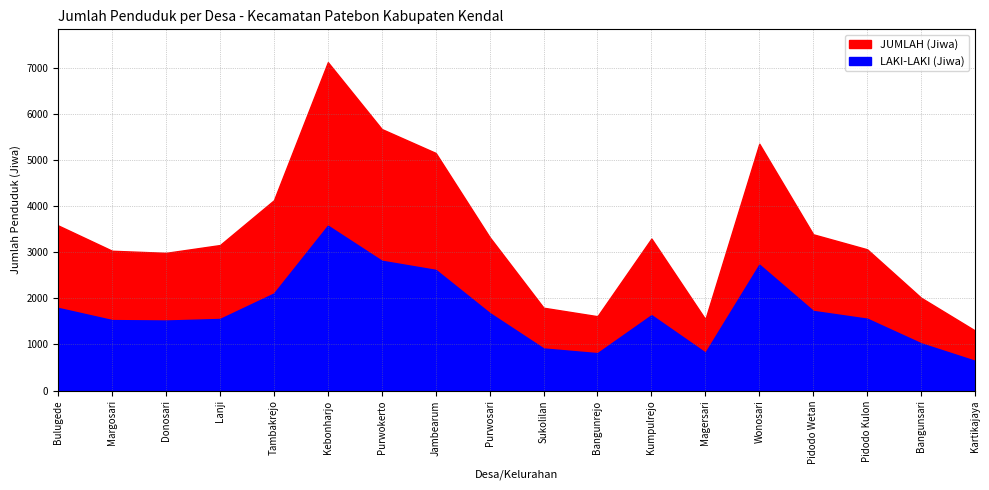

How many lines are shown in the chart?

2